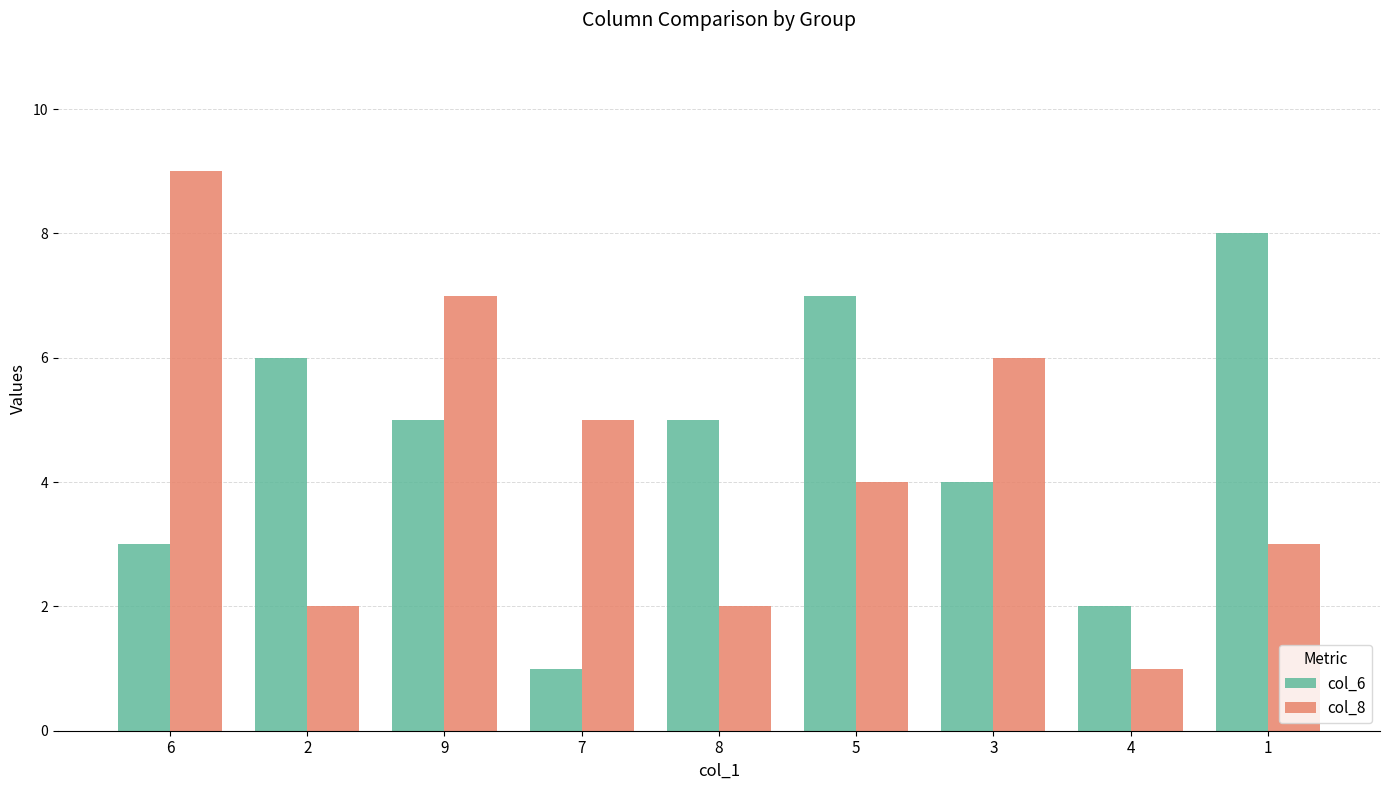

How many data points does each series have?

9